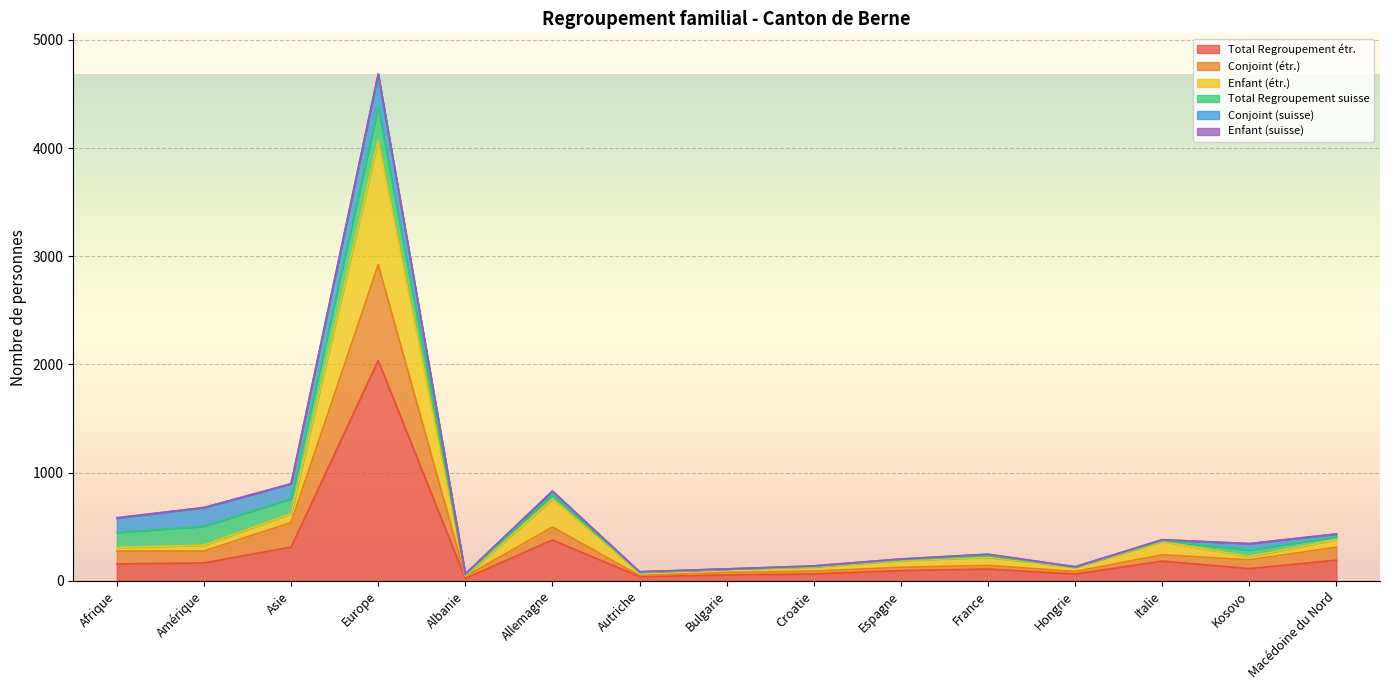

At which category does Enfant (étr.) reach its first local valley?

Albanie